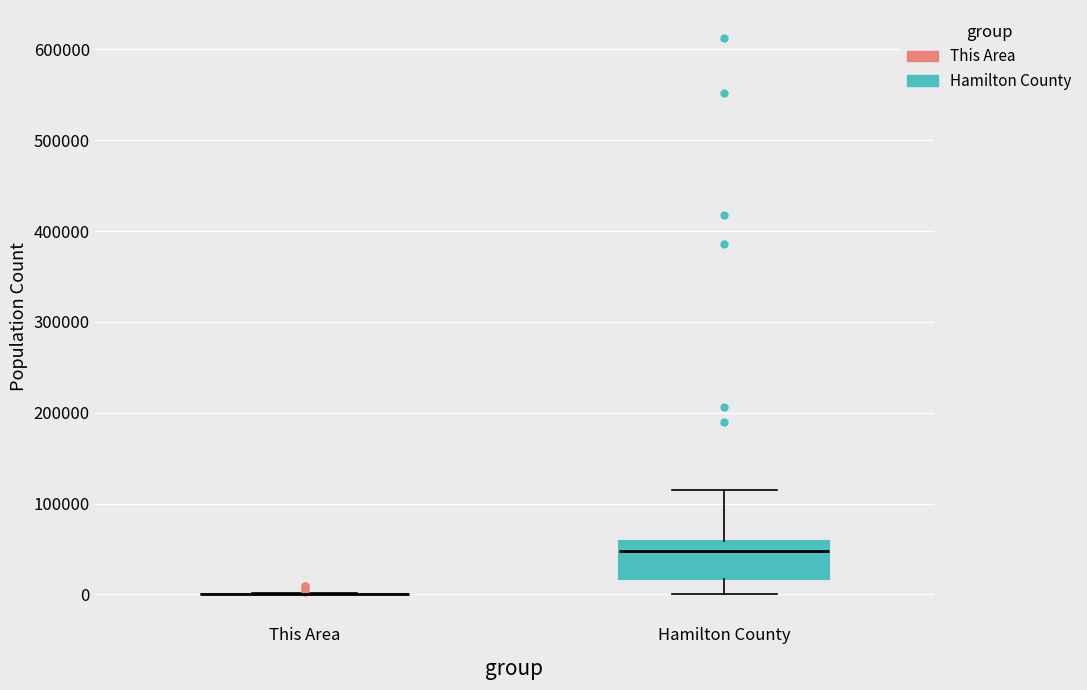

Reading left to right, read every box against the y-axis: the position of its median line, the range the box covers, and the ends of its whiskers. The values are not printed on the chart, so give them approximately, as read against the axis.

This Area: box collapsed to a line at 0, whiskers 0 to 0
Hamilton County: median 50000, box 20000 to 60000, whiskers 0 to 110000